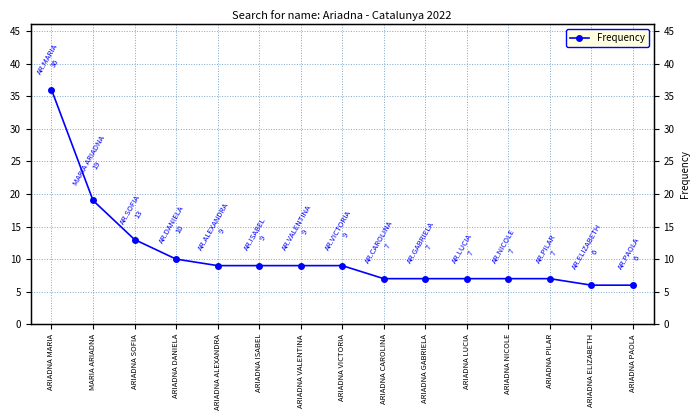

How many data points are less than 9?

7